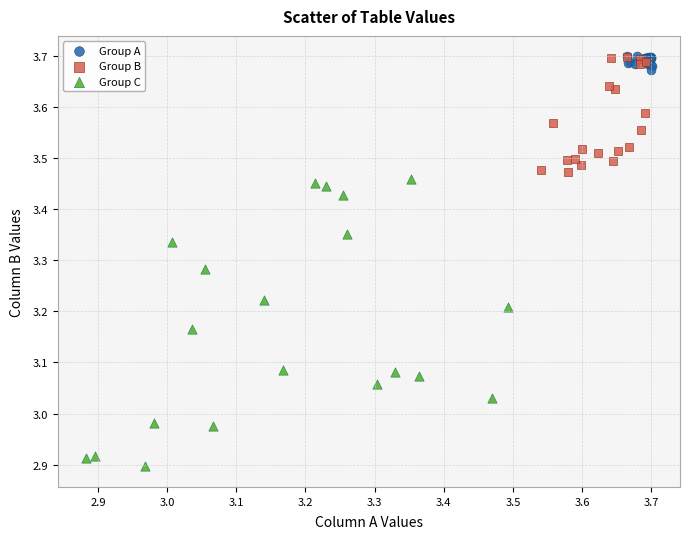

Which series reaches the minimum Y coordinate?

Group C